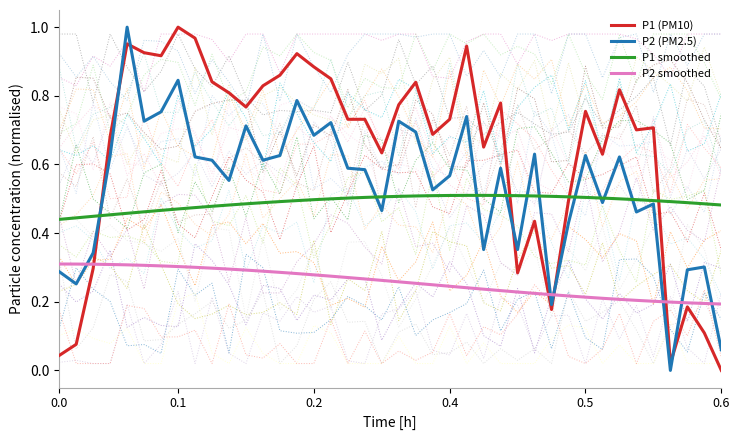

What is the sum of all P2 (PM2.5) values?

21.5